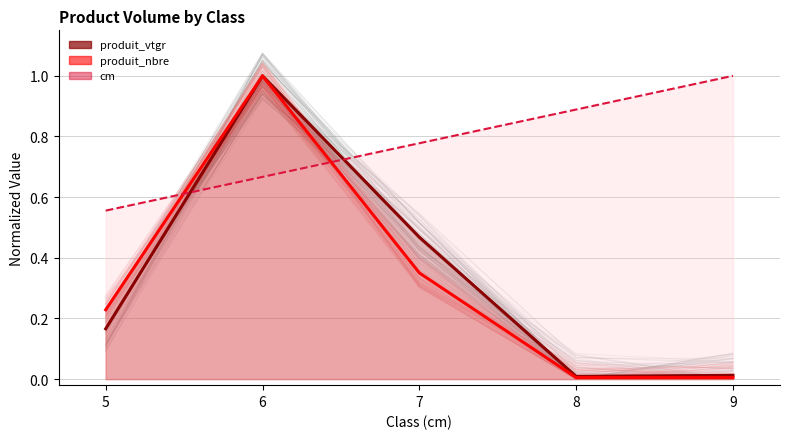

Where do cm and produit_nbre first cross each other?

5 and 6